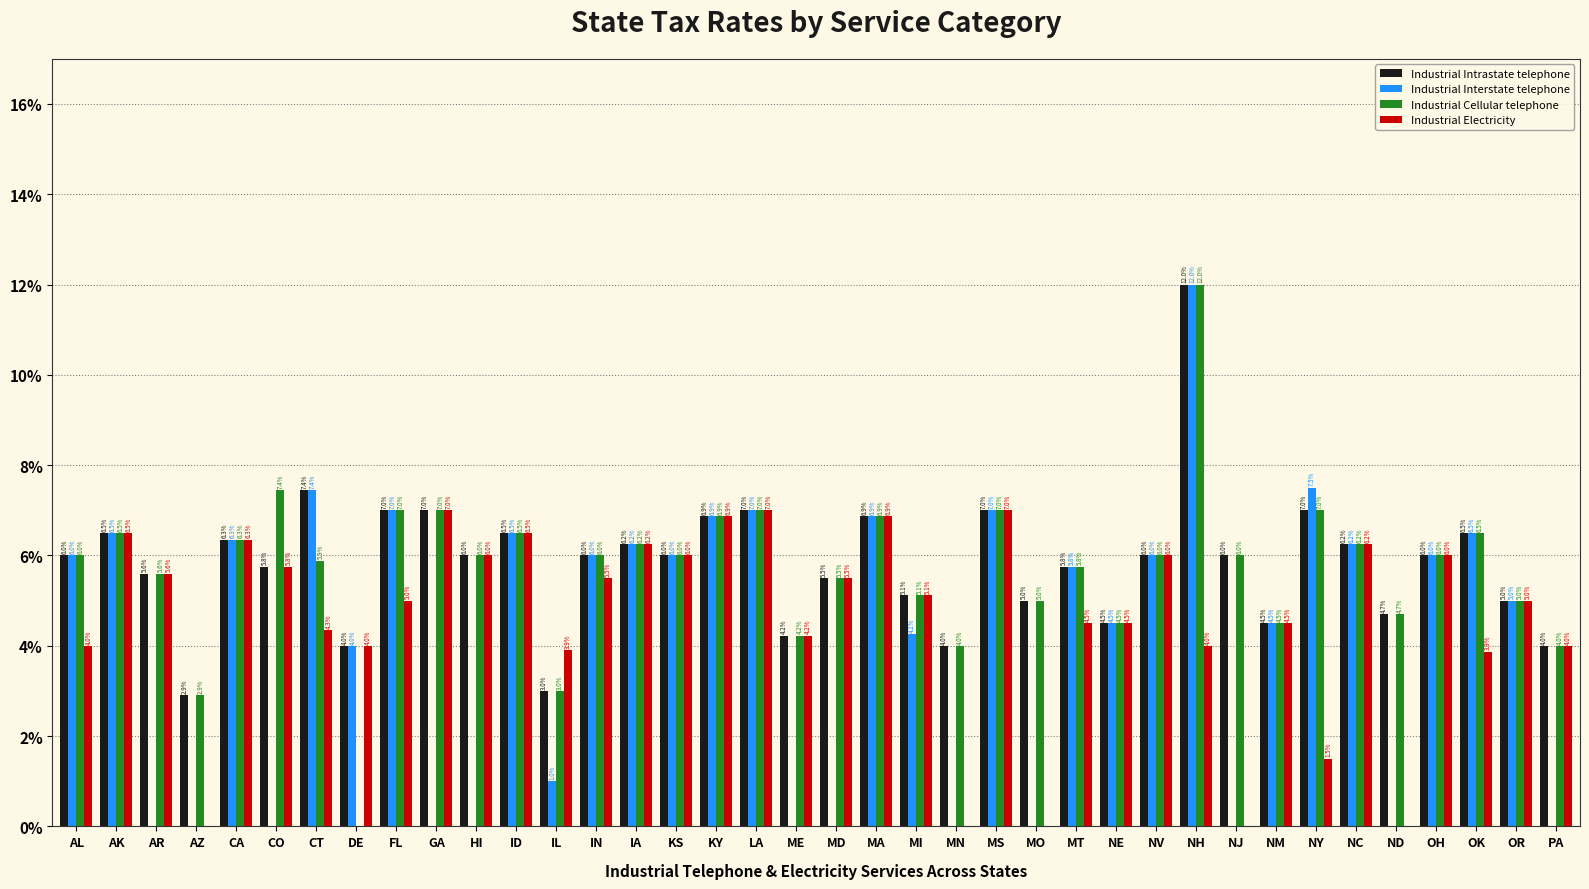

What is the sum of the Industrial Cellular telephone values at MS and ND?

11.7